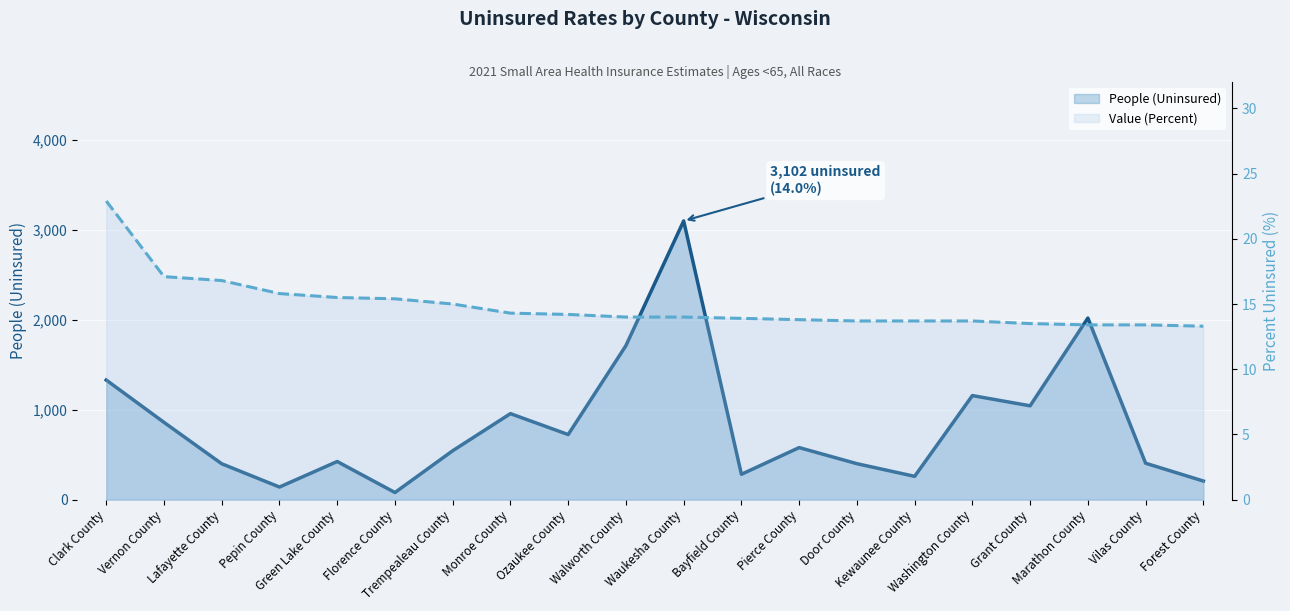

The People (Uninsured) series shows 924.4 at Pierce County. True or false?

False